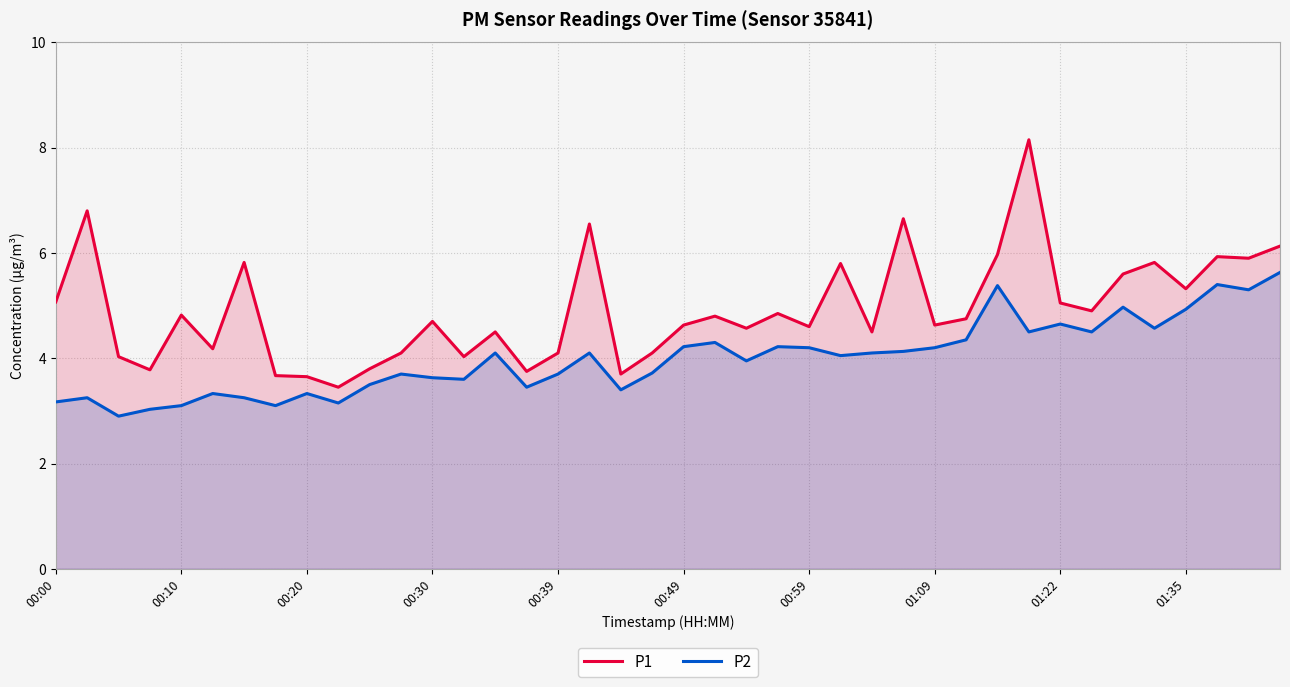

Is it true that P1 equals 1.9 at 34?

False